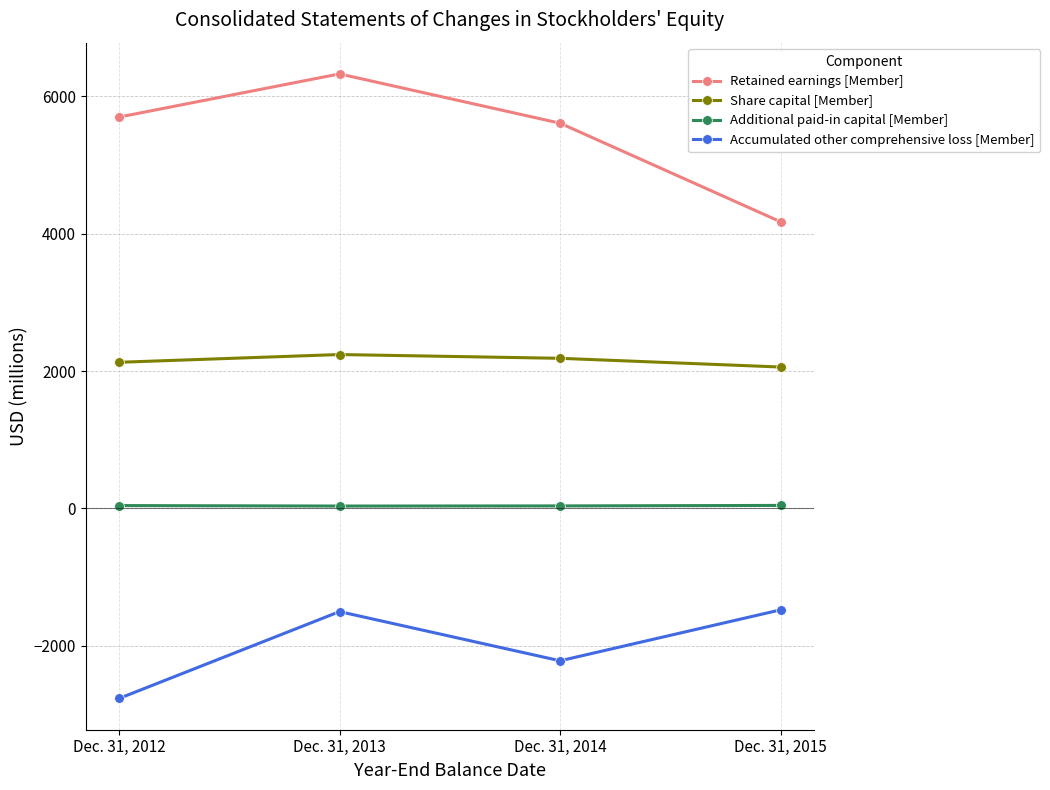

How many data points in Accumulated other comprehensive loss [Member] are above -1503?

1